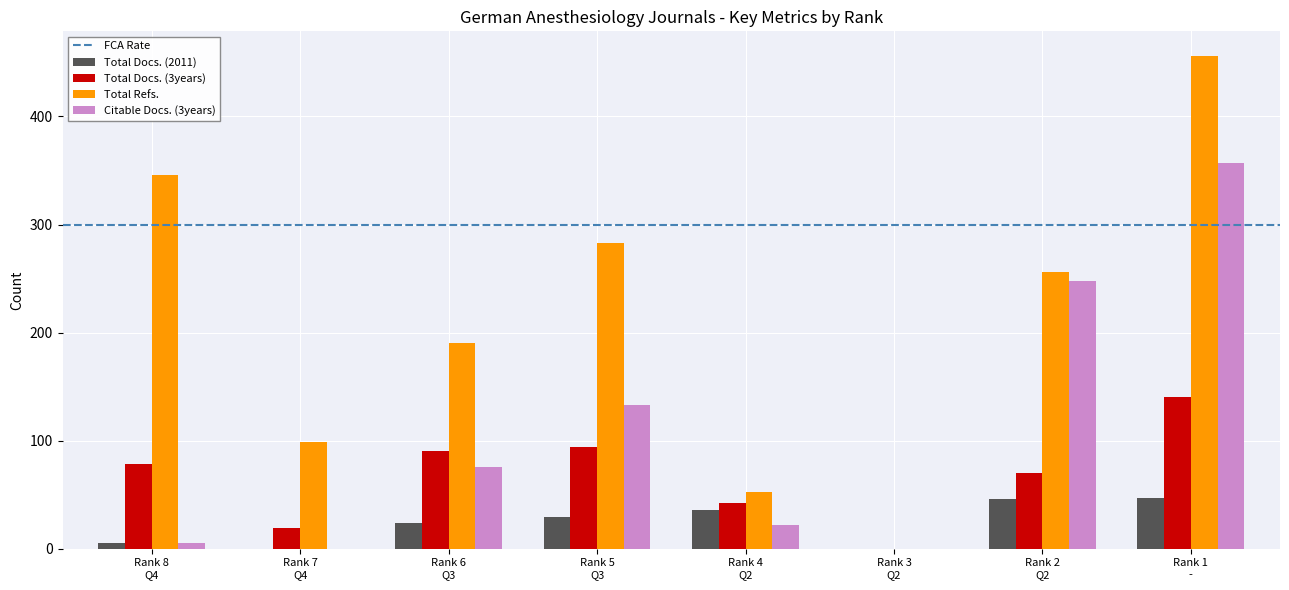

Are the bars grouped side by side (vs. stacked)?

Yes